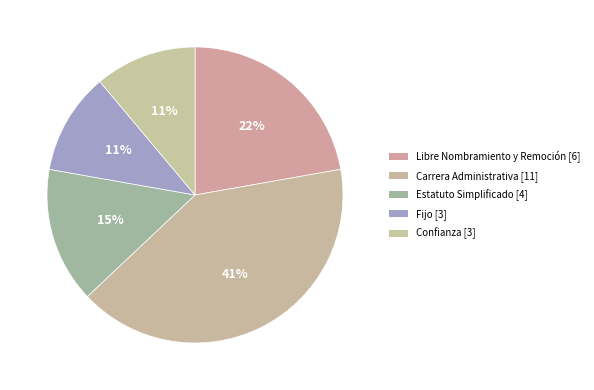

Rank the categories by value from highest to lowest.

Carrera Administrativa, Libre Nombramiento y Remoción, Estatuto Simplificado, Fijo, Confianza